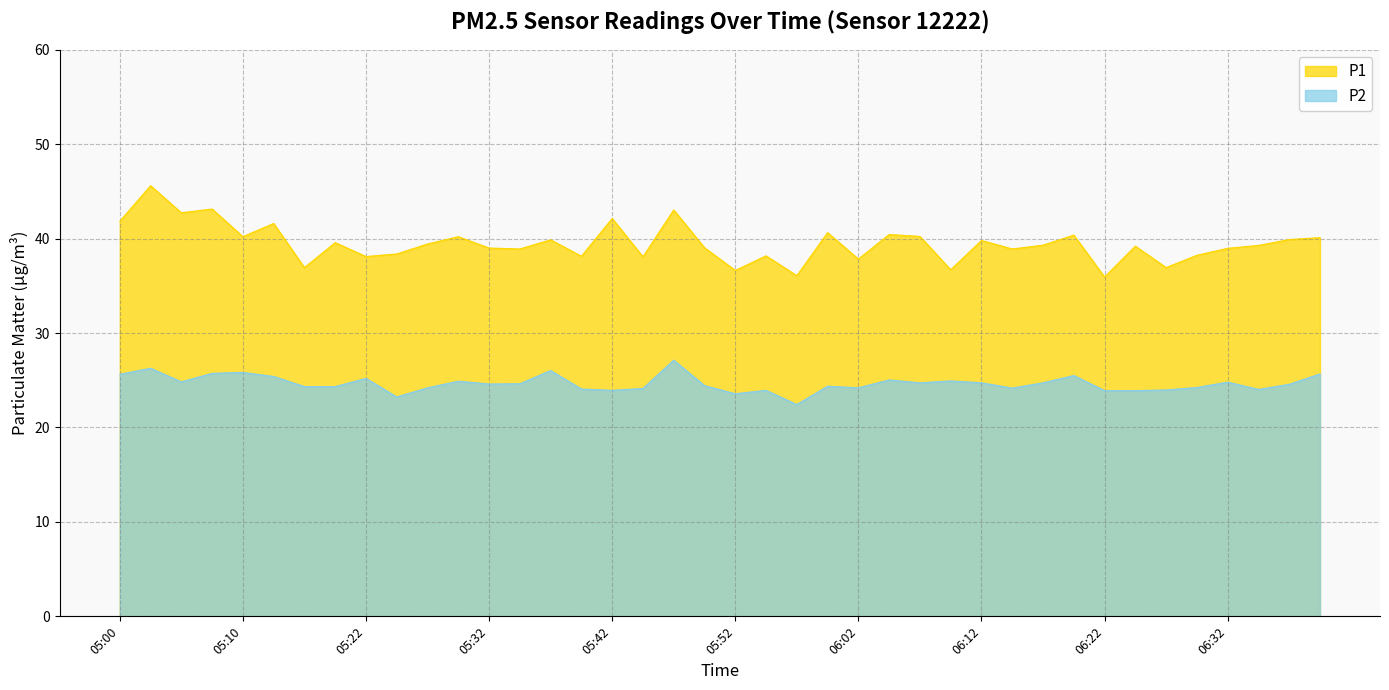

What is the difference between the second highest and minimum values in the P2 series?

3.8